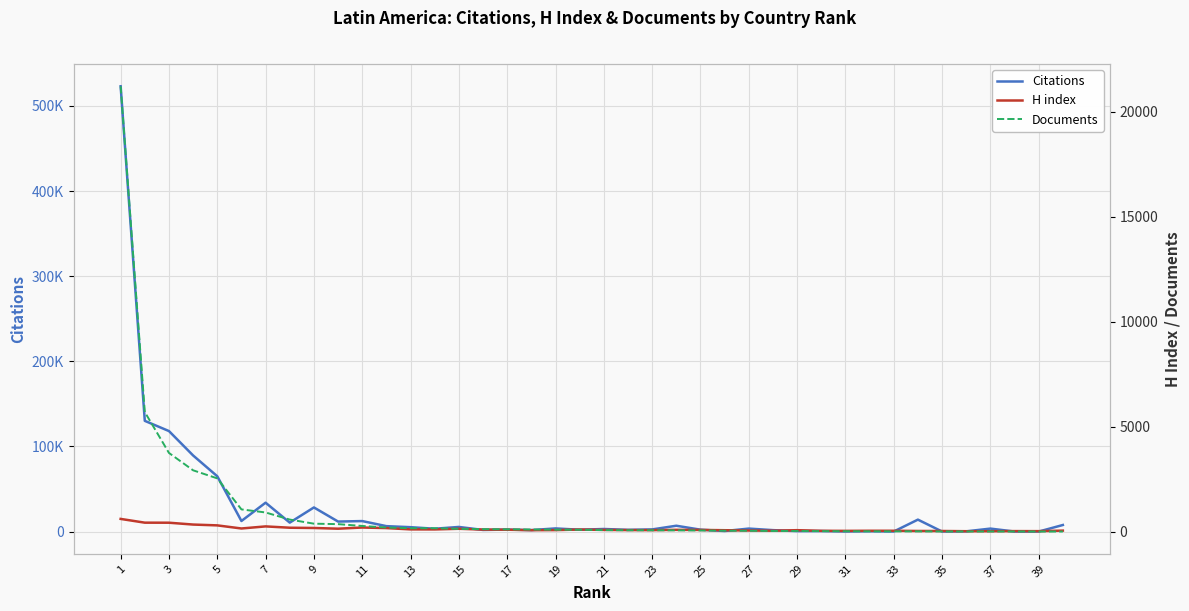

How many distinct data groups are displayed?

3